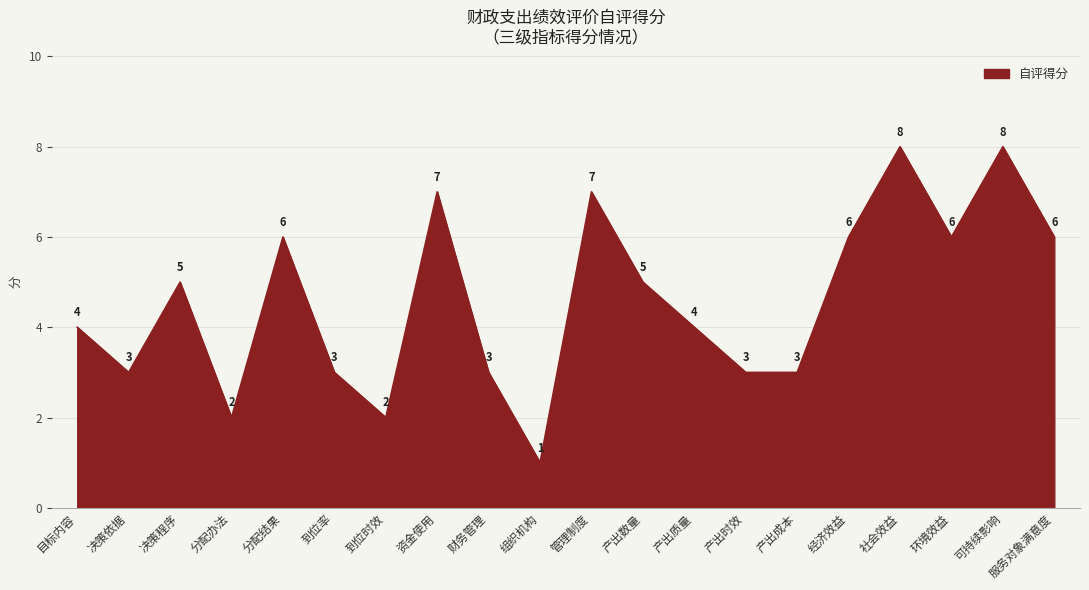

How many lines are shown in the chart?

1